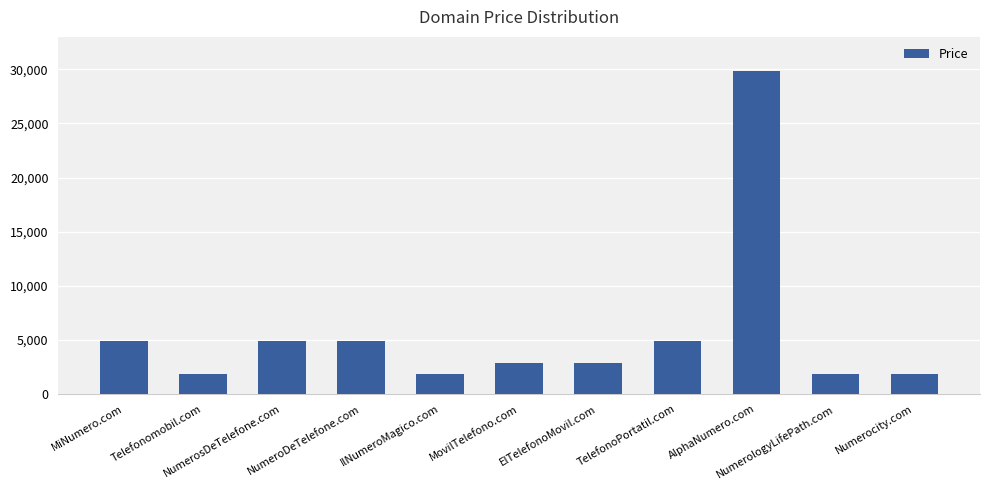

What is the difference between the maximum and minimum values?

28000